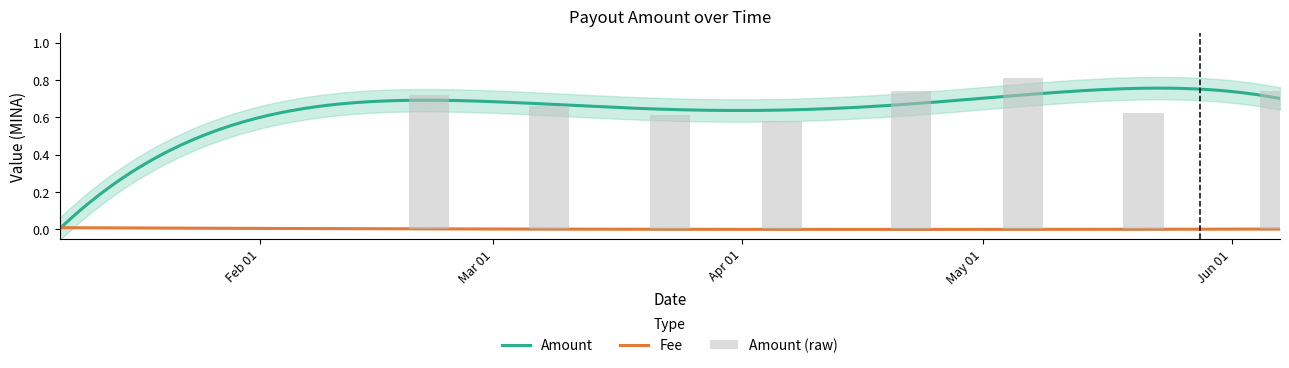

How many positive values are there?

8